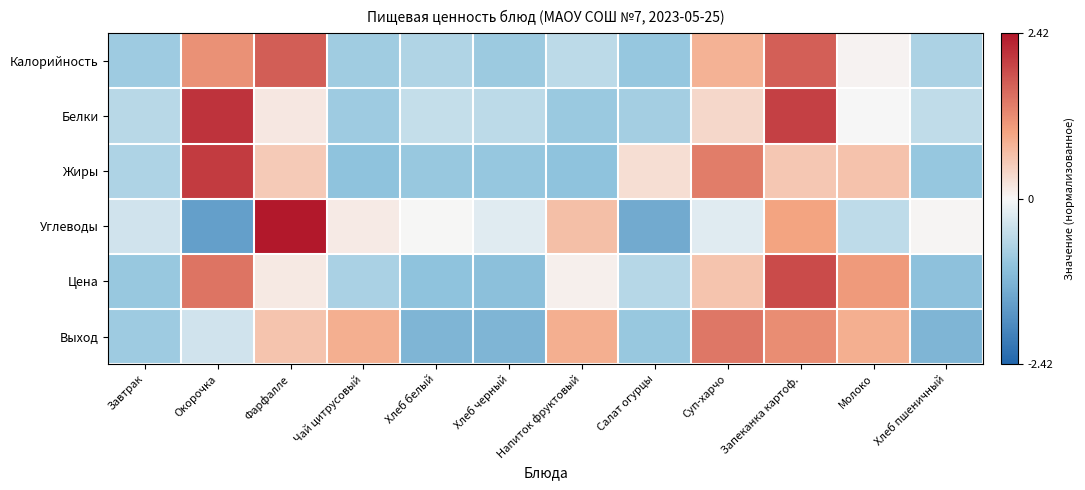

At Чай цитрусовый, list the series in order from smallest to largest.

Жиры, Белки, Калорийность, Цена, Углеводы, Выход